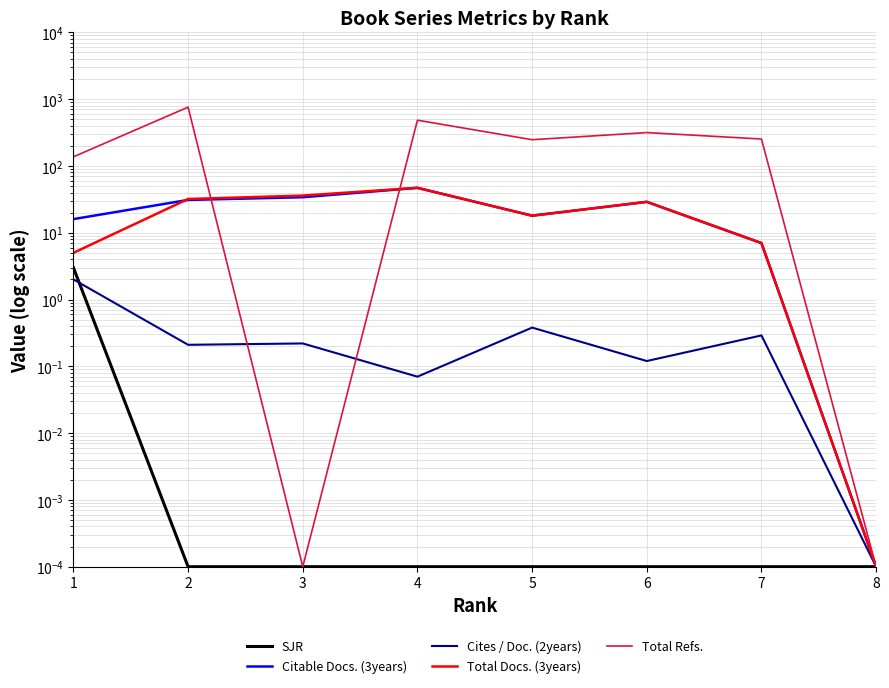

In Cites / Doc. (2years), how many points are lower than both neighbors (excluding endpoints)?

3